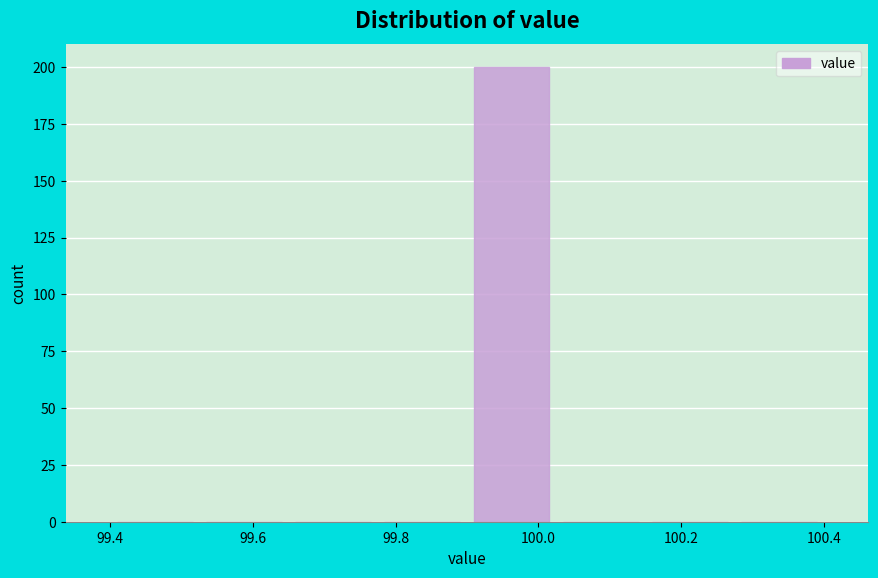

Reading left to right, list every bar in this chart as the range it spans on the x-axis followed by its height. Neither the bar edges nor the heights are printed on the chart, so give them approximately, as read against the axes.

99.400 to 99.525: 0
99.525 to 99.650: 0
99.650 to 99.775: 0
99.775 to 99.900: 0
99.900 to 100.025: 200
100.025 to 100.150: 0
100.150 to 100.275: 0
100.275 to 100.400: 0